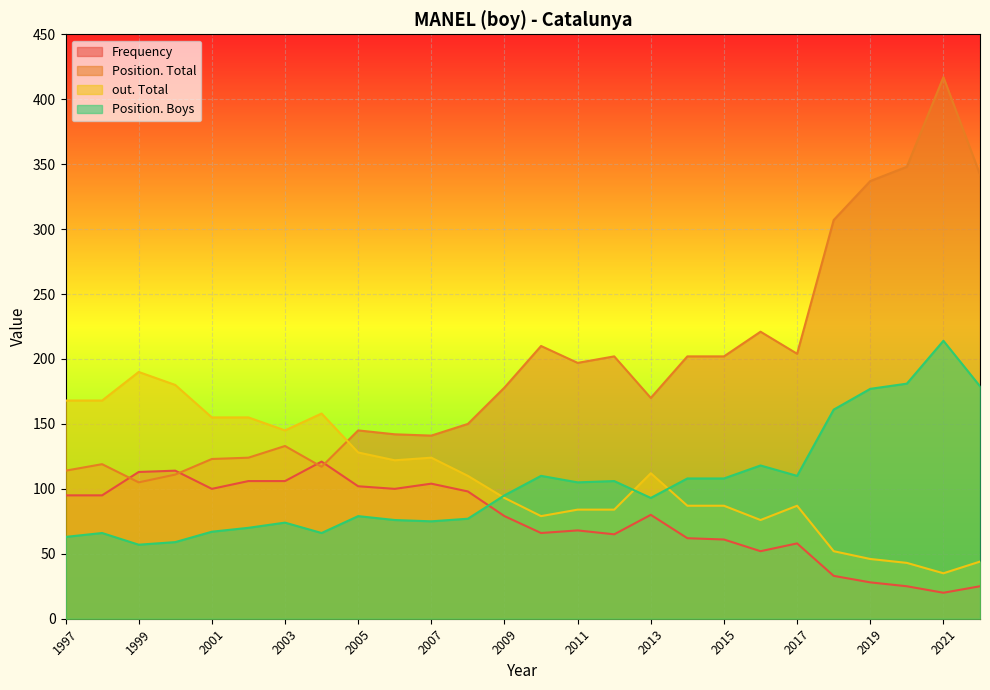

Where does the Frequency series first go above 80?

1997